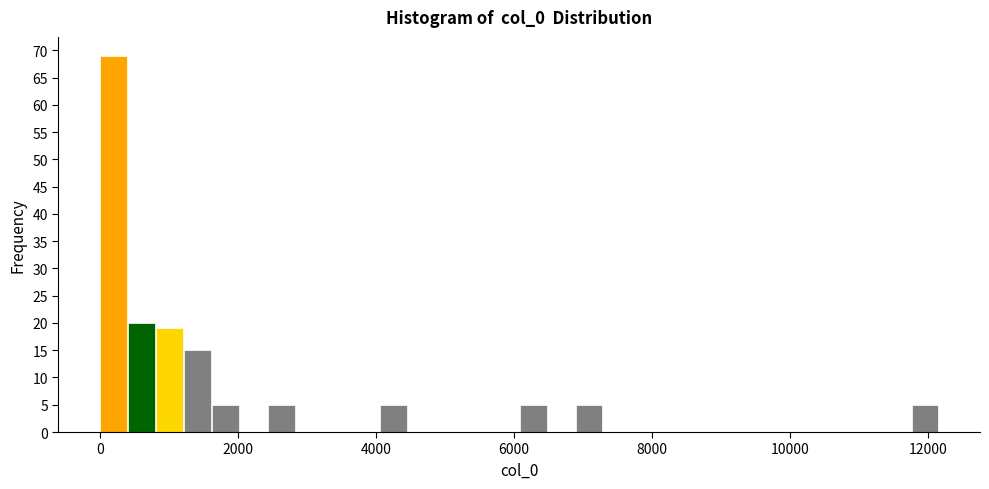

Around what value on the x-axis is the tallest bar? Give the approximate position of its centre, as read against the axis.

200